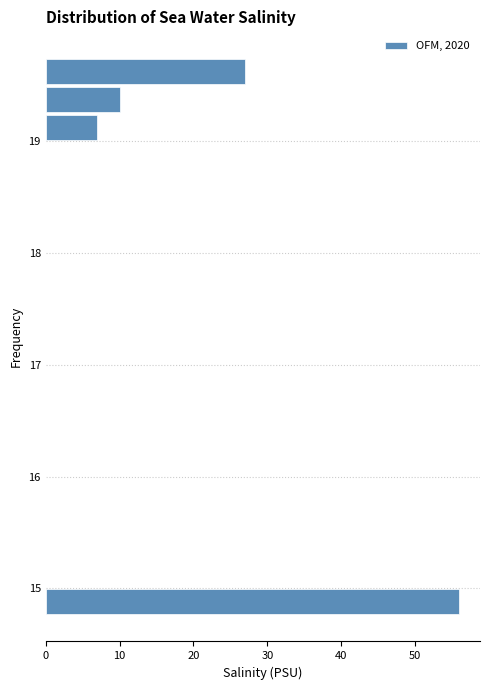

Read against the y-axis, roughly where is the centre of the longest bar?

14.9